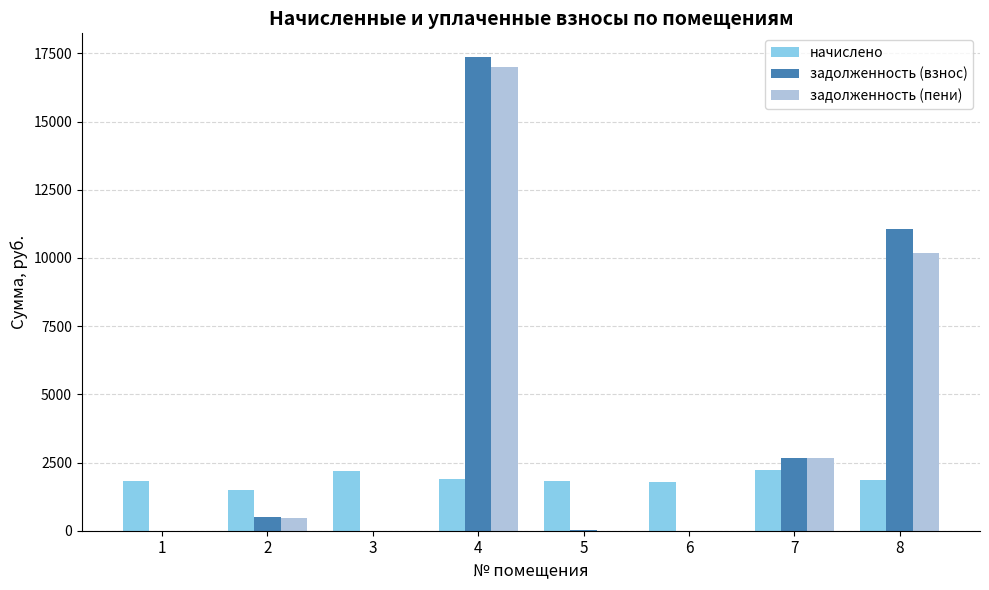

What is the total value across all series at 7?

7562.7